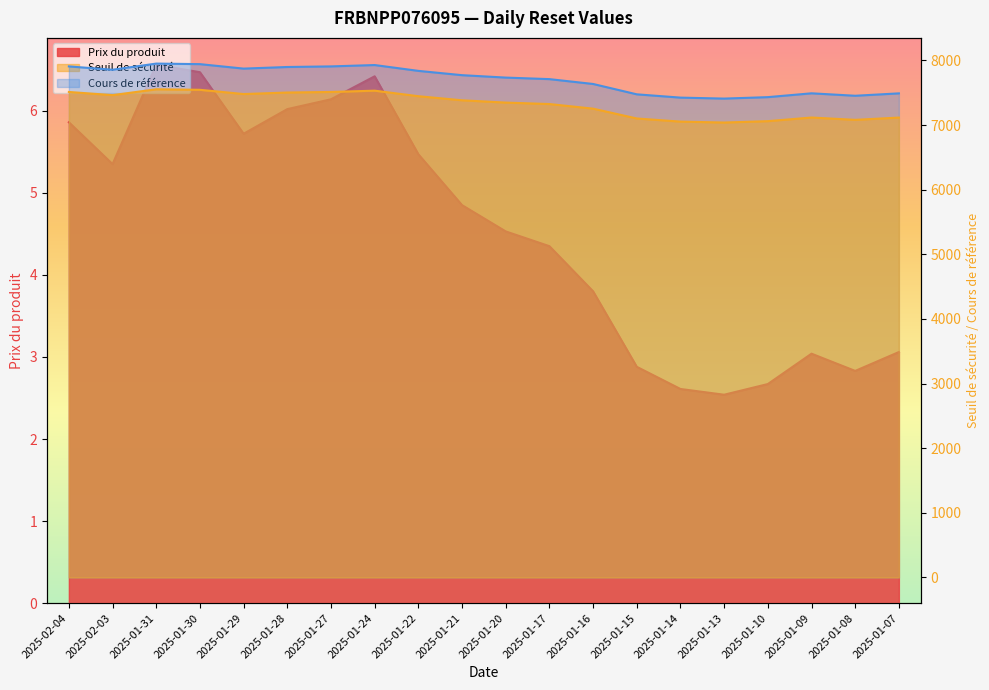

What is the highest value of the Seuil de sécurité series?

7552.7